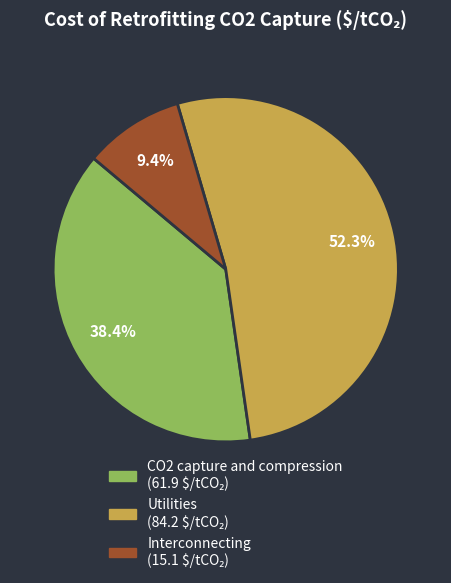

How many slices are in this pie chart?

3